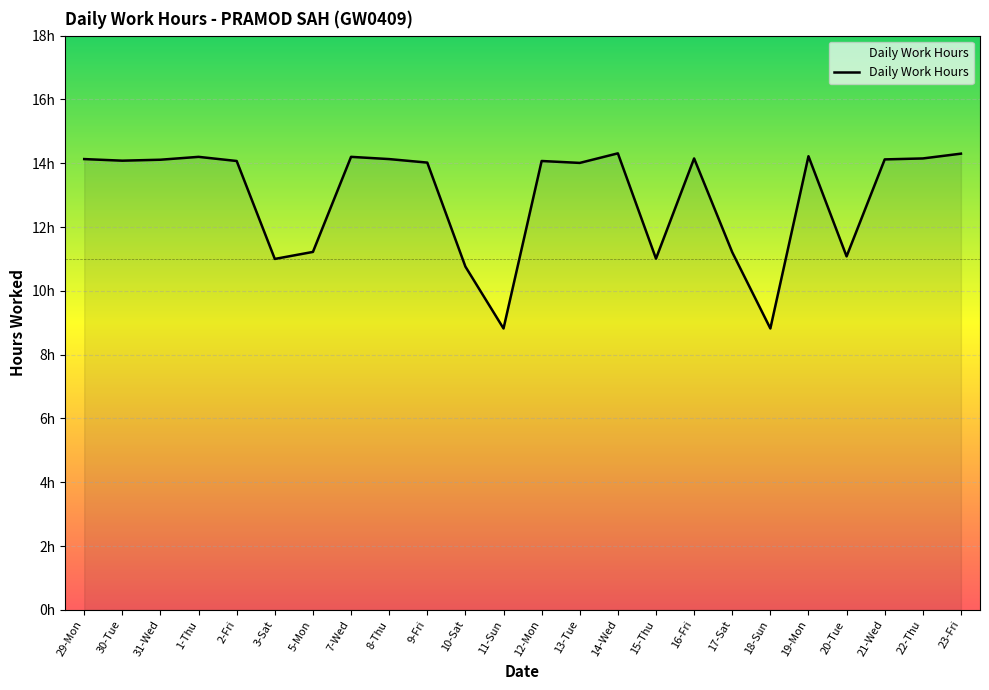

What is the average value?

12.9